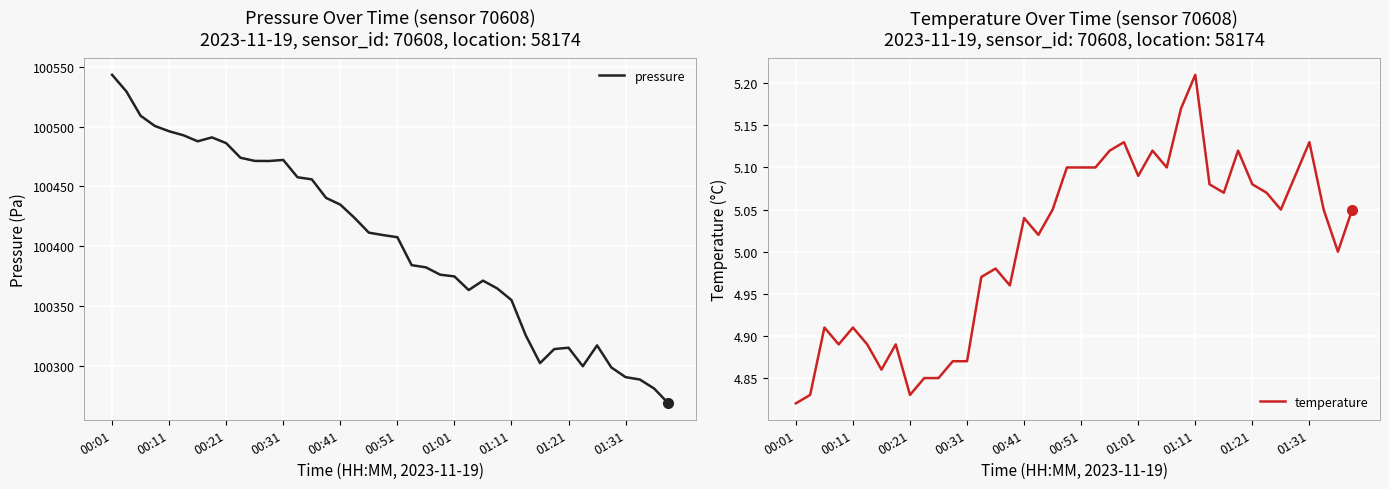

List the series in order of their peak value, highest first.

pressure, temperature